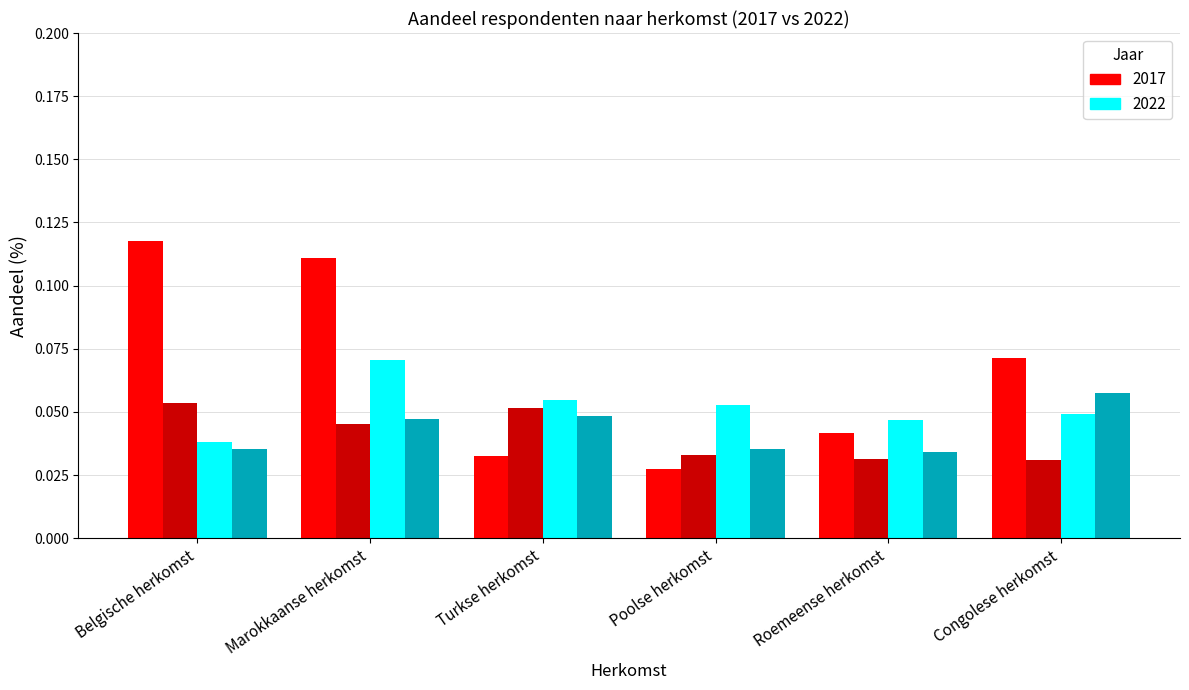

At which category does the chart reach its peak across all series?

Belgische herkomst